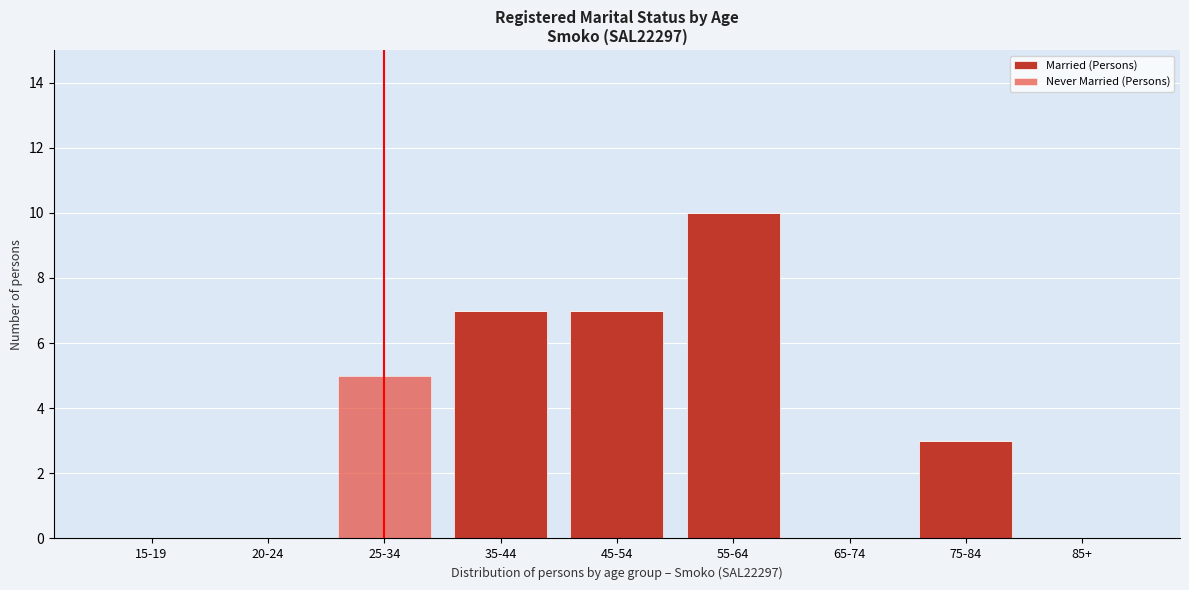

Reading left to right, transcribe the values for Married (Persons).

15-19=0	20-24=0	25-34=0	35-44=7	45-54=7	55-64=10	65-74=0	75-84=3	85+=0